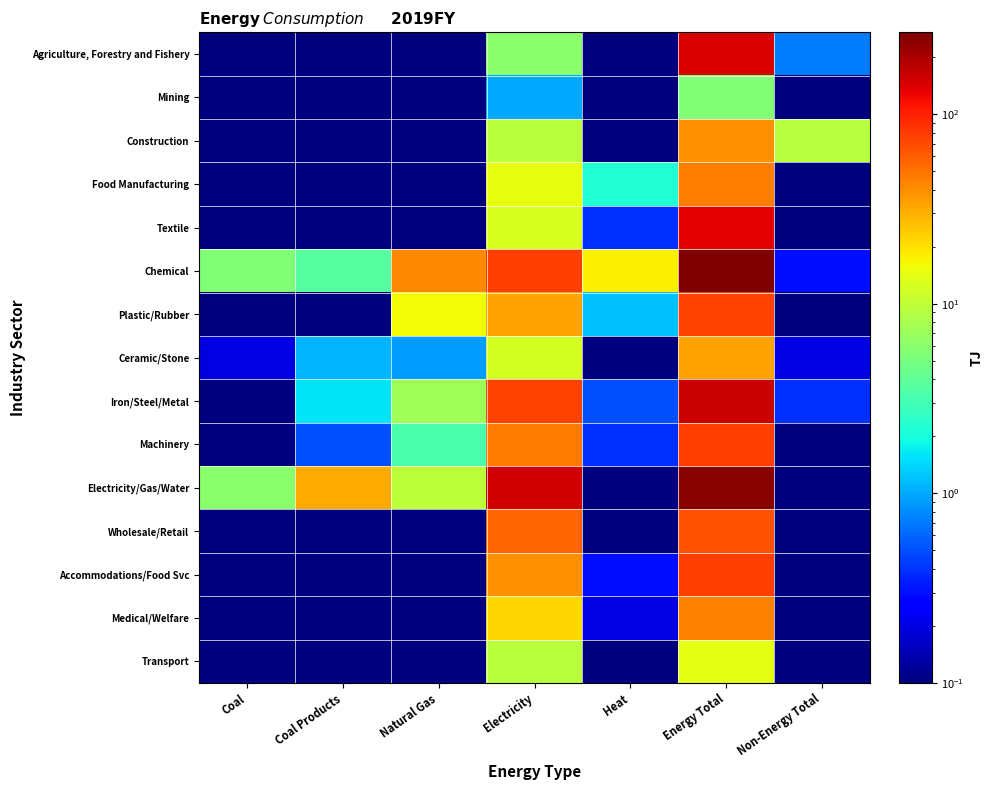

Reading left to right, what are all the values shown in this chart?

Agriculture, Forestry and Fishery: Coal=0.0	Coal Products=0.0	Natural Gas=0.0	Electricity=6.0	Heat=0.0	Energy Total=144.9	Non-Energy Total=0.7
Mining: Coal=0.0	Coal Products=0.1	Natural Gas=0.0	Electricity=1.0	Heat=0.0	Energy Total=5.5	Non-Energy Total=0.0
Construction: Coal=0.0	Coal Products=0.0	Natural Gas=0.0	Electricity=9.5	Heat=0.0	Energy Total=39.8	Non-Energy Total=9.3
Food Manufacturing: Coal=0.0	Coal Products=0.0	Natural Gas=0.0	Electricity=14.6	Heat=2.2	Energy Total=46.4	Non-Energy Total=0.0
Textile: Coal=0.0	Coal Products=0.0	Natural Gas=0.0	Electricity=12.7	Heat=0.4	Energy Total=134.1	Non-Energy Total=0.0
Chemical: Coal=5.5	Coal Products=3.6	Natural Gas=41.2	Electricity=78.5	Heat=17.4	Energy Total=270.2	Non-Energy Total=0.3
Plastic/Rubber: Coal=0.0	Coal Products=0.0	Natural Gas=16.2	Electricity=33.7	Heat=1.2	Energy Total=74.8	Non-Energy Total=0.0
Ceramic/Stone: Coal=0.2	Coal Products=1.1	Natural Gas=0.9	Electricity=12.0	Heat=0.1	Energy Total=33.9	Non-Energy Total=0.2
Iron/Steel/Metal: Coal=0.0	Coal Products=1.6	Natural Gas=7.4	Electricity=75.4	Heat=0.5	Energy Total=164.5	Non-Energy Total=0.4
Machinery: Coal=0.1	Coal Products=0.5	Natural Gas=3.3	Electricity=47.4	Heat=0.4	Energy Total=76.6	Non-Energy Total=0.0
Electricity/Gas/Water: Coal=6.0	Coal Products=31.6	Natural Gas=9.7	Electricity=154.6	Heat=0.0	Energy Total=253.0	Non-Energy Total=0.0
Wholesale/Retail: Coal=0.0	Coal Products=0.0	Natural Gas=0.0	Electricity=56.6	Heat=0.1	Energy Total=66.8	Non-Energy Total=0.0
Accommodations/Food Svc: Coal=0.0	Coal Products=0.0	Natural Gas=0.0	Electricity=39.0	Heat=0.3	Energy Total=78.4	Non-Energy Total=0.0
Medical/Welfare: Coal=0.0	Coal Products=0.0	Natural Gas=0.0	Electricity=22.1	Heat=0.2	Energy Total=44.1	Non-Energy Total=0.0
Transport: Coal=0.0	Coal Products=0.0	Natural Gas=0.0	Electricity=9.5	Heat=0.0	Energy Total=14.0	Non-Energy Total=0.0